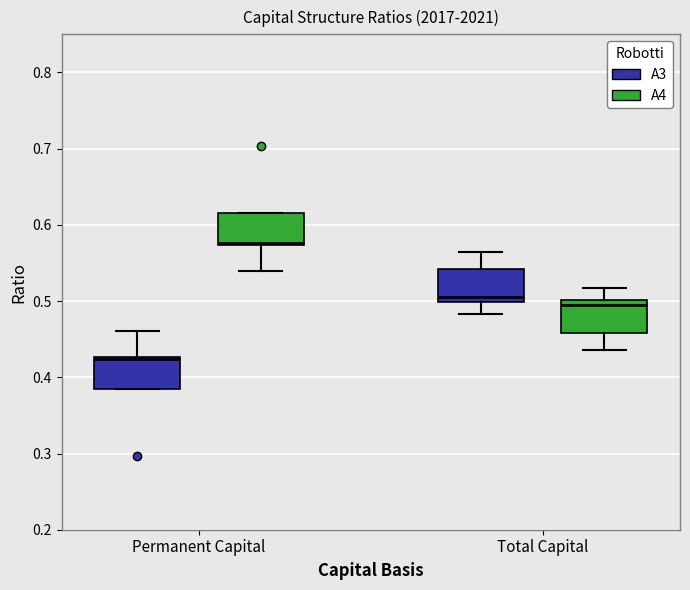

Where does the upper whisker of the box for Permanent Capital (A3) end on the y-axis? The values are not printed on the chart, so give them approximately, as read against the axis.

0.46